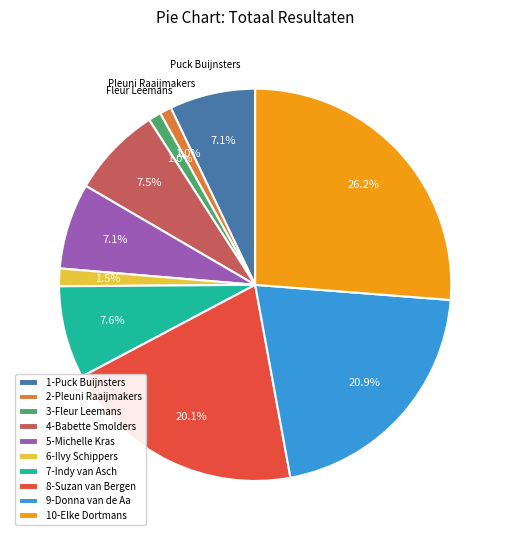

Combined, what portion of the pie is 3-Fleur Leemans and 4-Babette Smolders?

8.5%